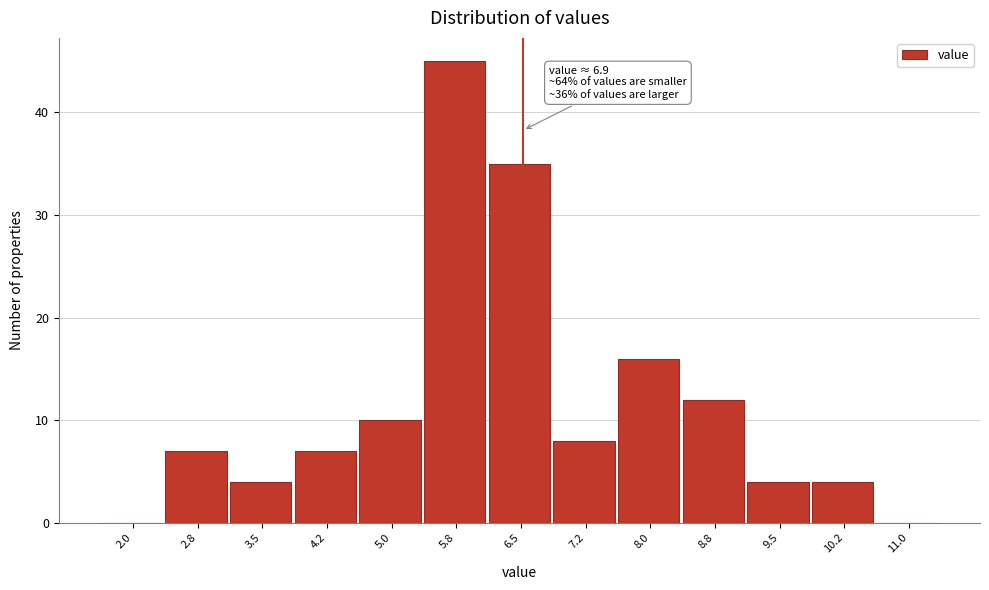

Reading left to right, what are all the values shown in this chart?

2.0=0	2.8=7	3.5=4	4.2=7	5.0=10	5.8=45	6.5=35	7.2=8	8.0=16	8.8=12	9.5=4	10.2=4	11.0=0